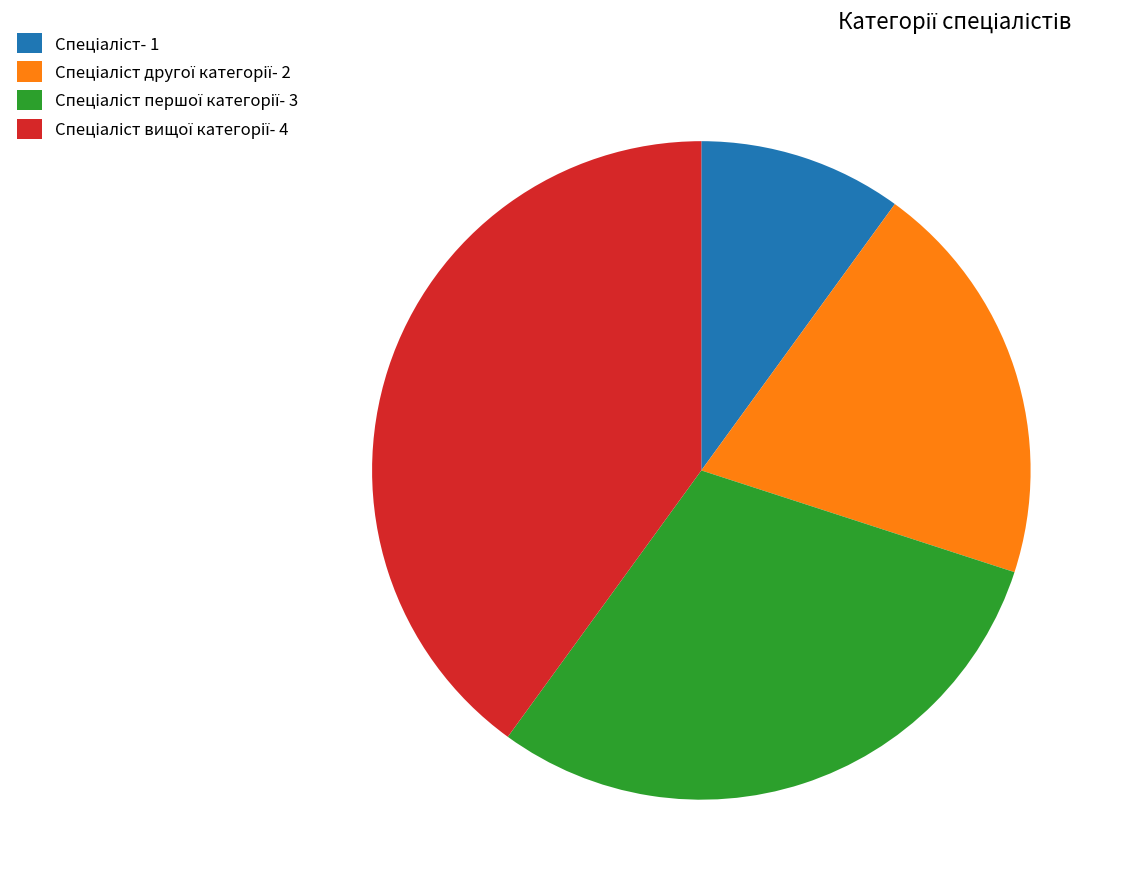

Is there any slice that represents more than half of the pie?

No